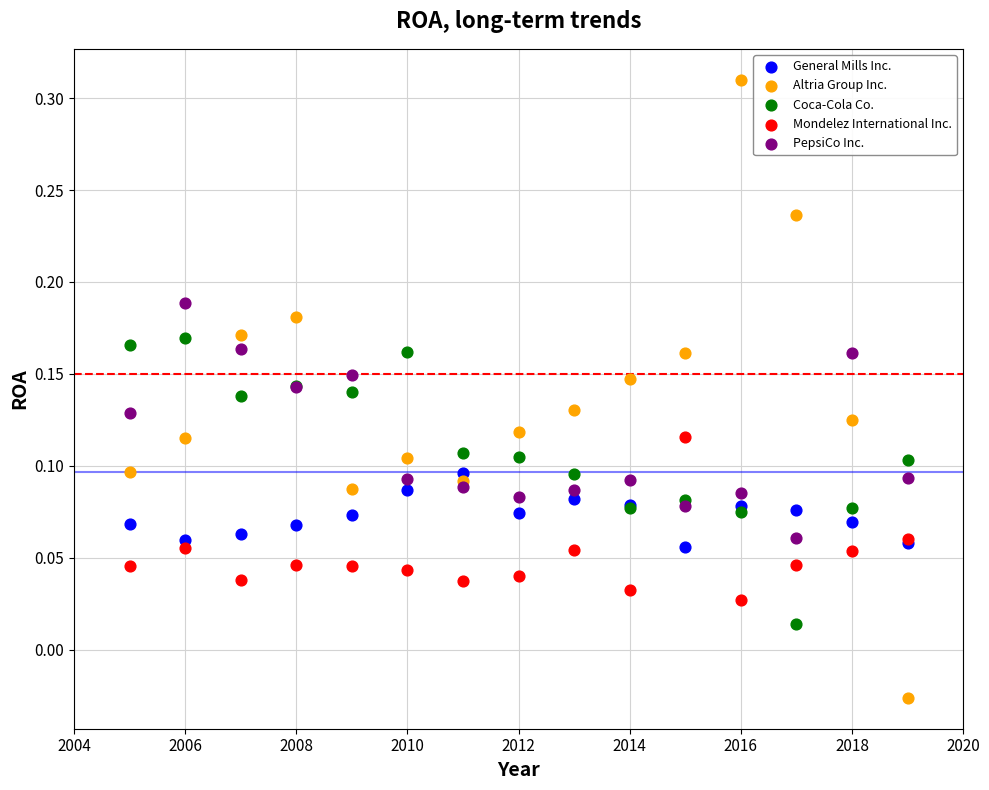

Which series has the largest Y range (max minus min)?

Altria Group Inc.